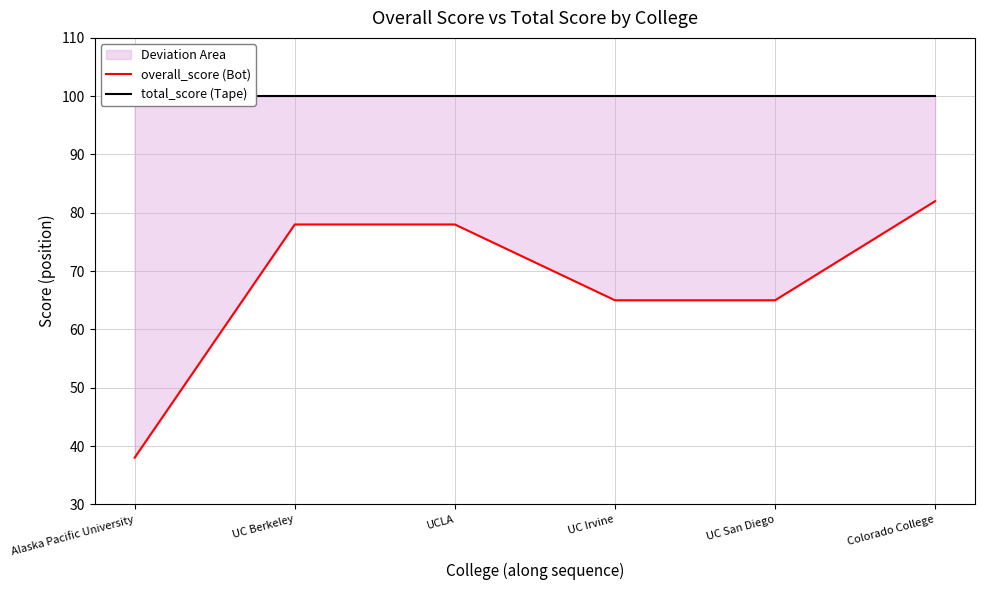

What is the difference between the maximum and second lowest values in the overall_score (Bot) series?

17